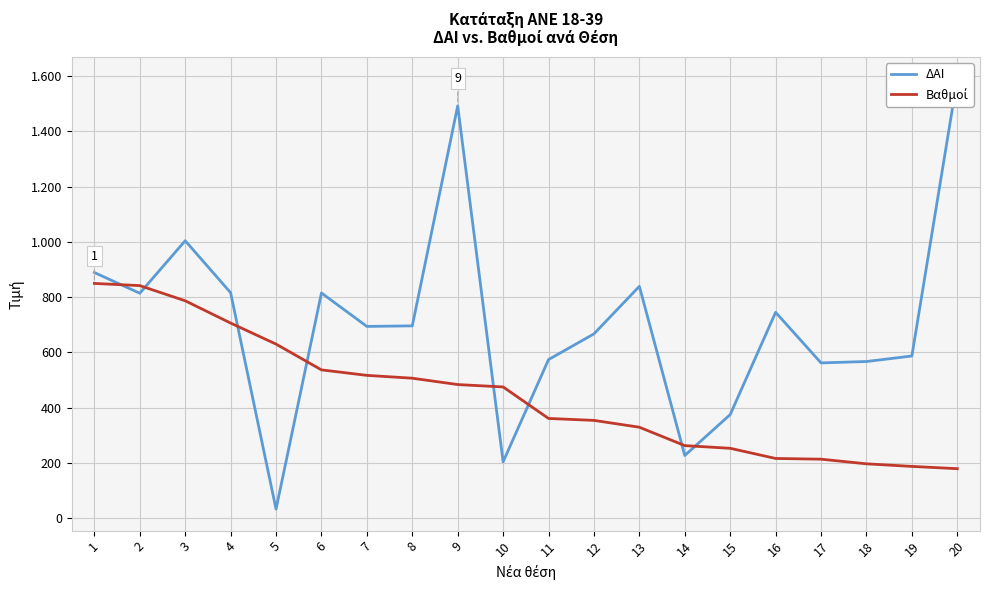

Which series has the widest spread of values?

ΔΑΙ